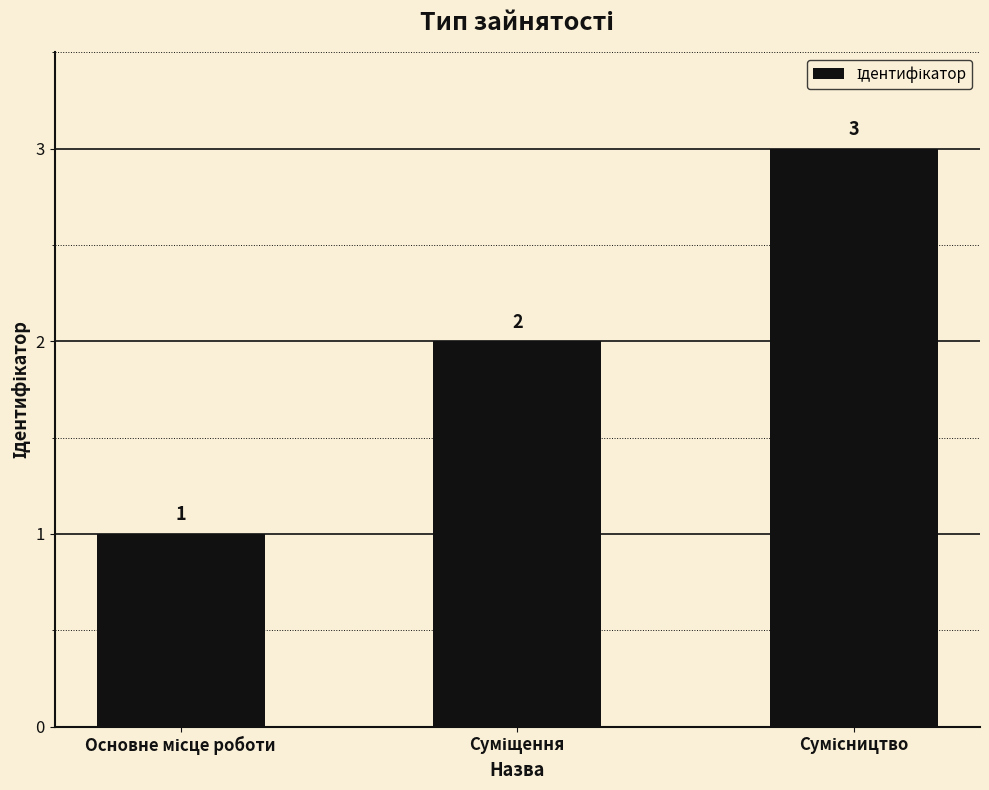

What is the value of the 3rd bar from the left?

3